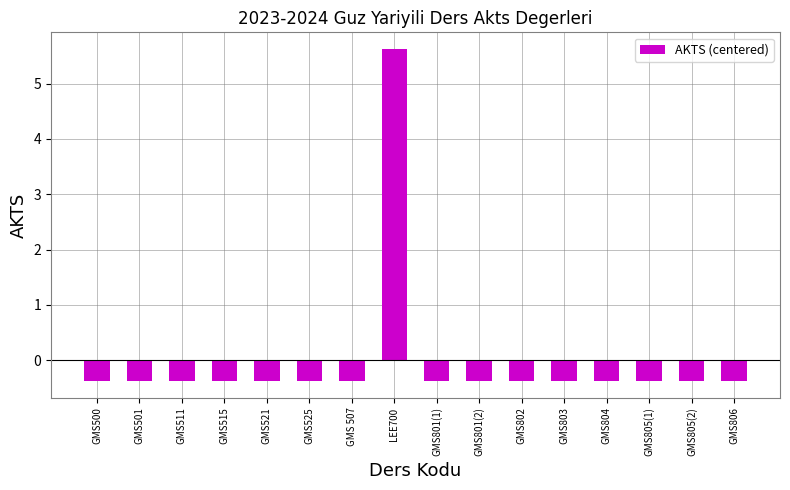

What is the label of the 10th bar from the left?

GMS801(2)